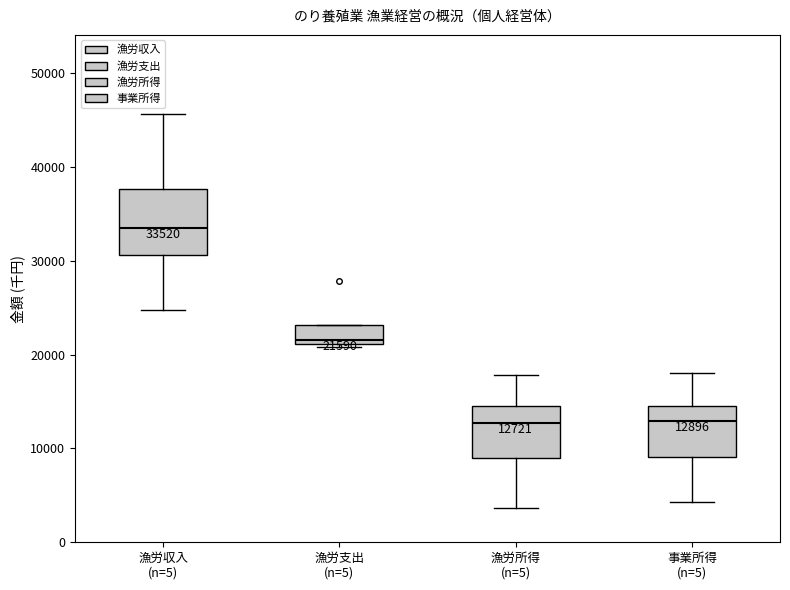

Comparing the boxes themselves (not the whiskers), which one is the tallest?

漁労収入 (n=5)